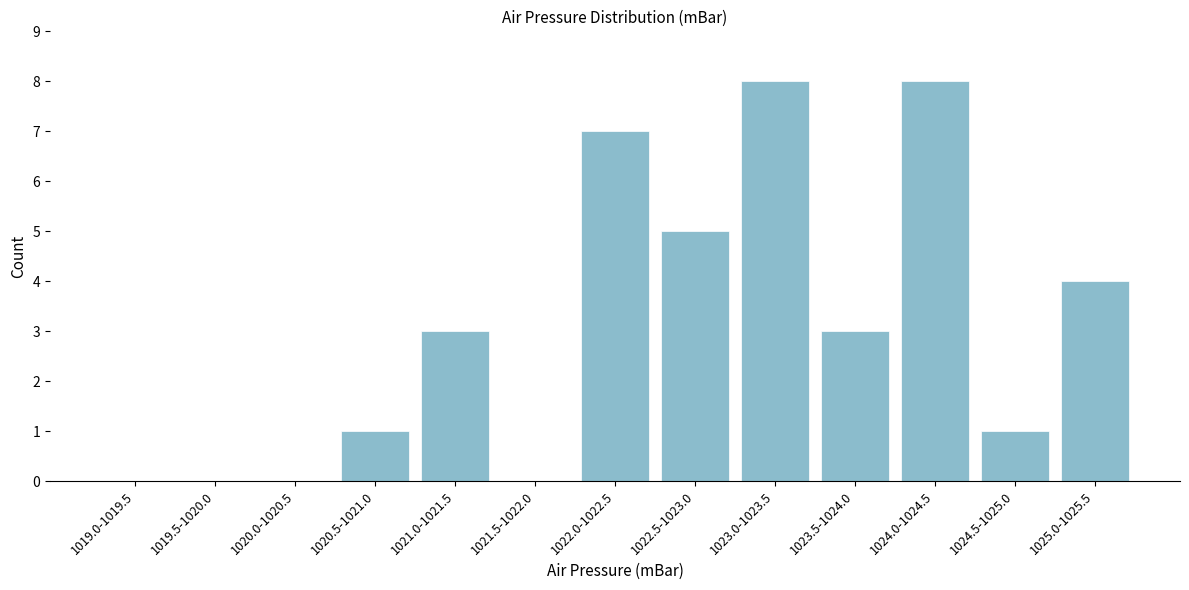

Reading left to right, list all the values displayed in this chart.

1019.0-1019.5=0	1019.5-1020.0=0	1020.0-1020.5=0	1020.5-1021.0=1	1021.0-1021.5=3	1021.5-1022.0=0	1022.0-1022.5=7	1022.5-1023.0=5	1023.0-1023.5=8	1023.5-1024.0=3	1024.0-1024.5=8	1024.5-1025.0=1	1025.0-1025.5=4